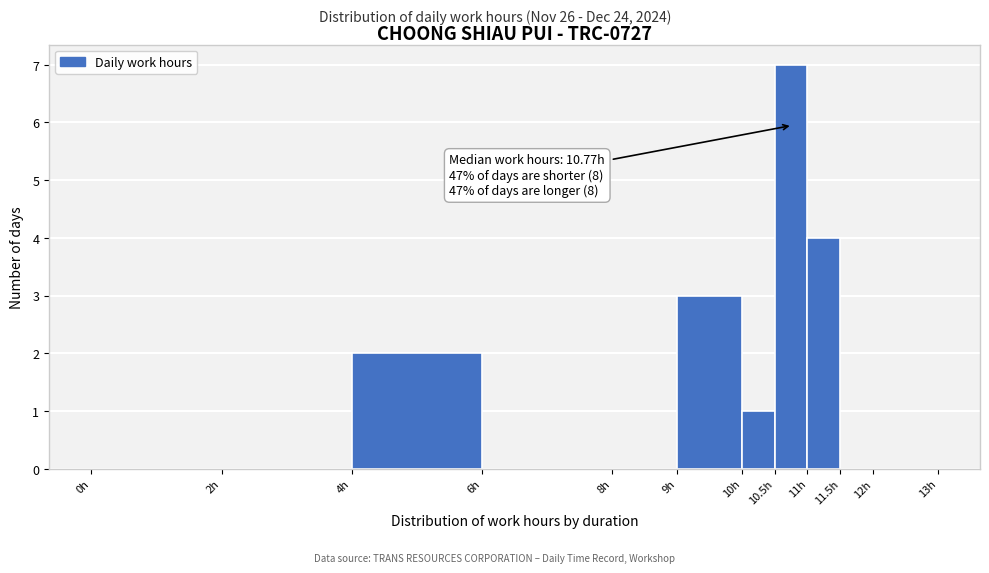

Which range on the x-axis has the tallest bar?

10.5 to 11.0